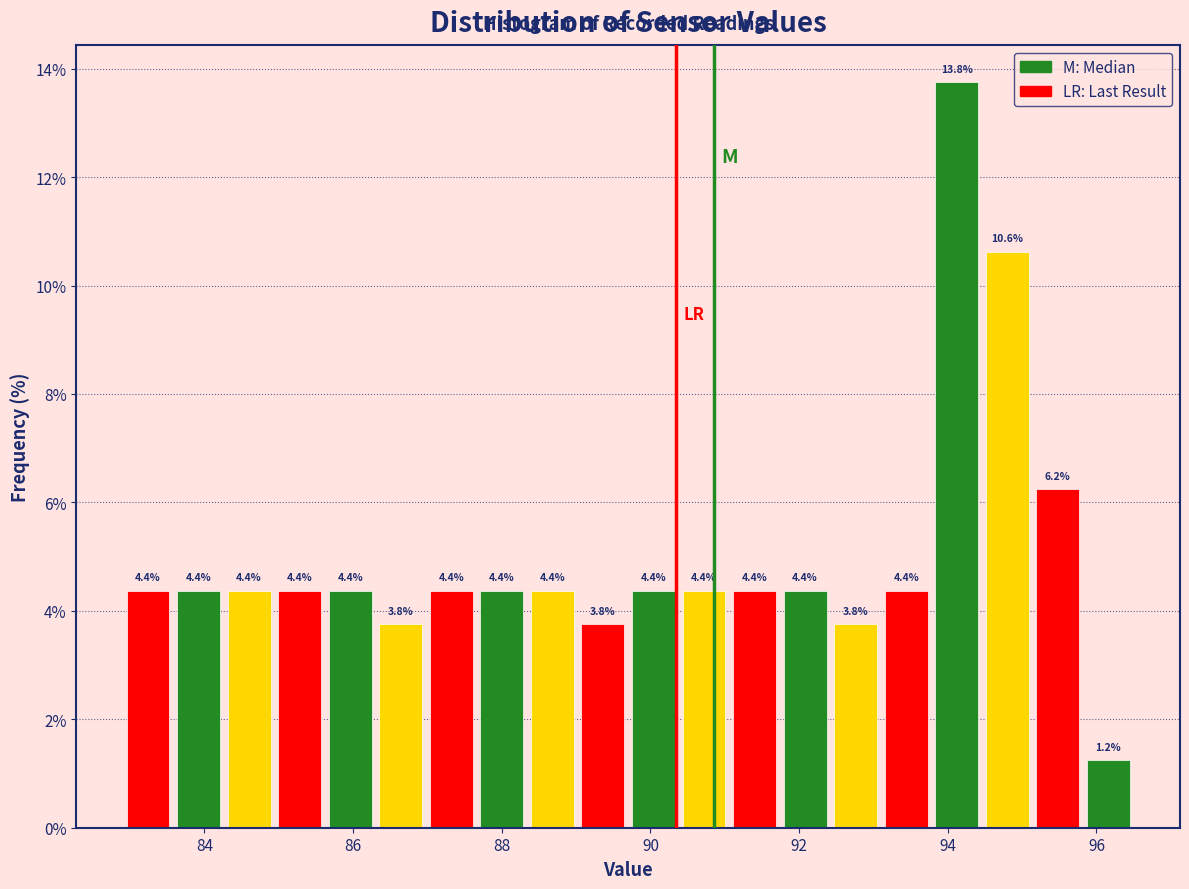

Around what value on the x-axis is the tallest bar? Give the approximate position of its centre, as read against the axis.

94.2